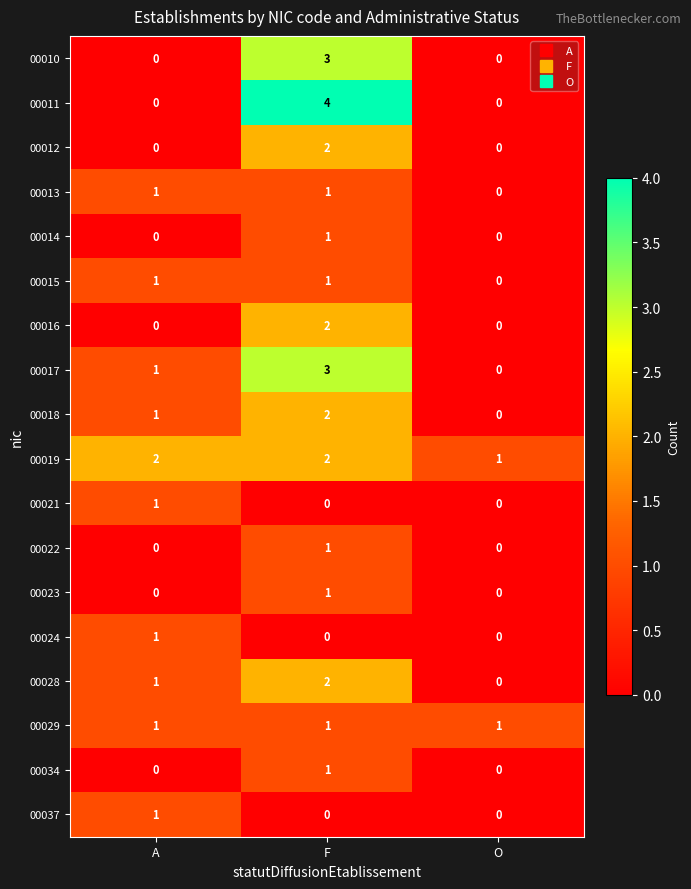

What is the sum of the 00019 values at A and O?

3